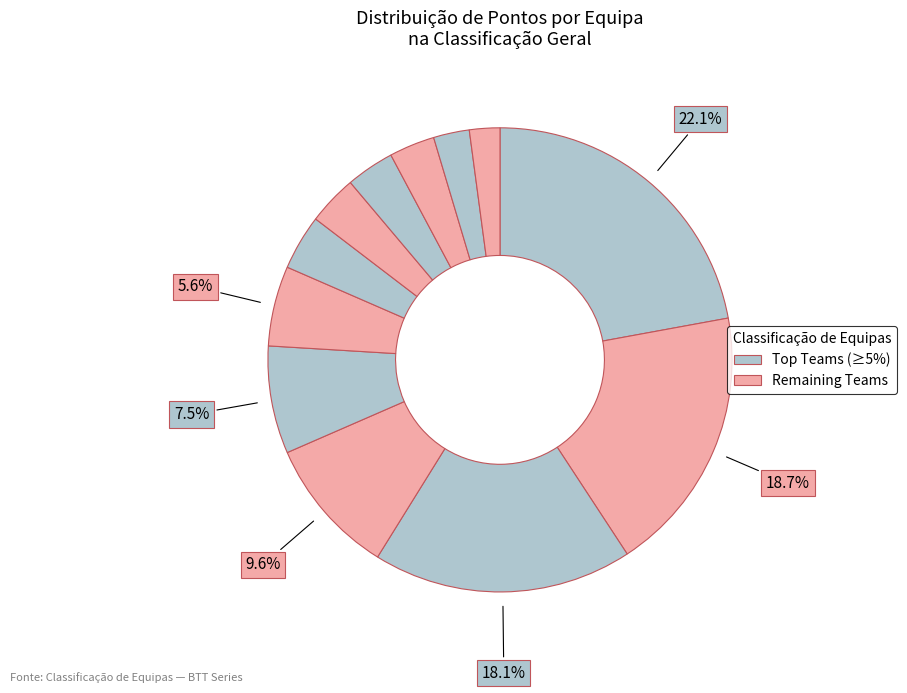

To the nearest percent, what is the average slice percentage?

8%